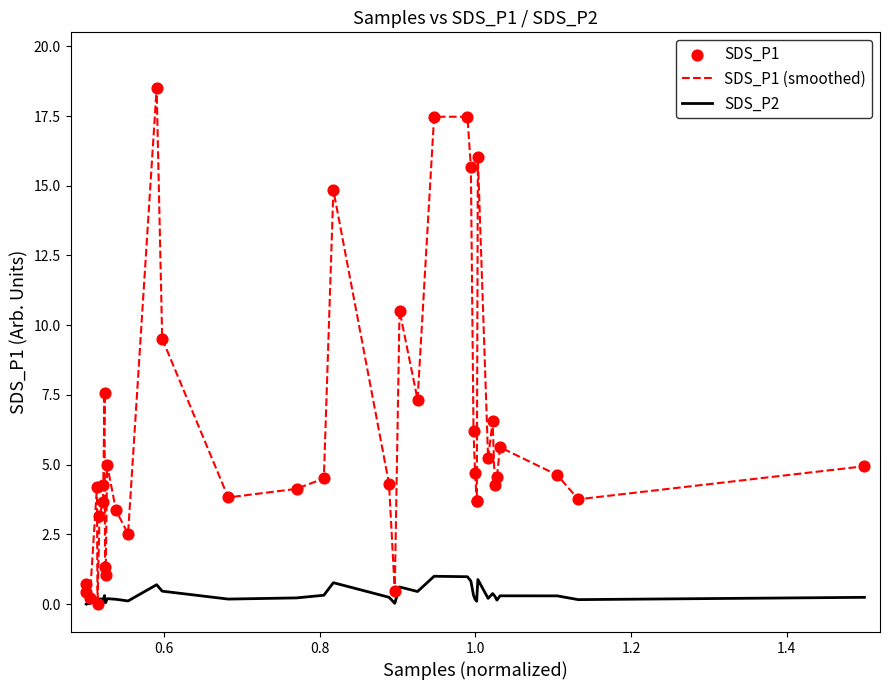

Which series has the widest spread of values?

SDS_P1 (smoothed)